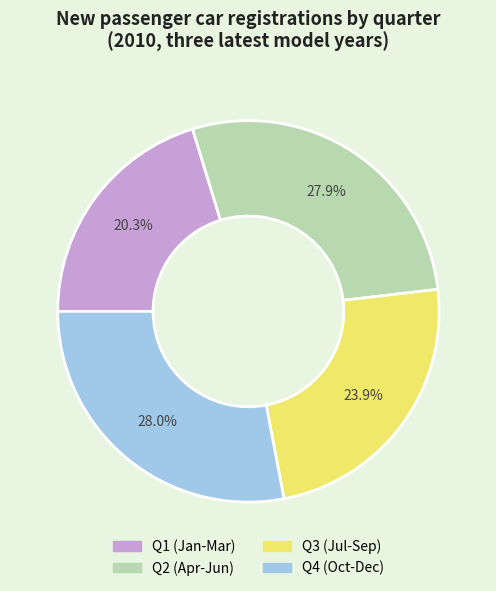

Is there a majority slice in this chart?

No